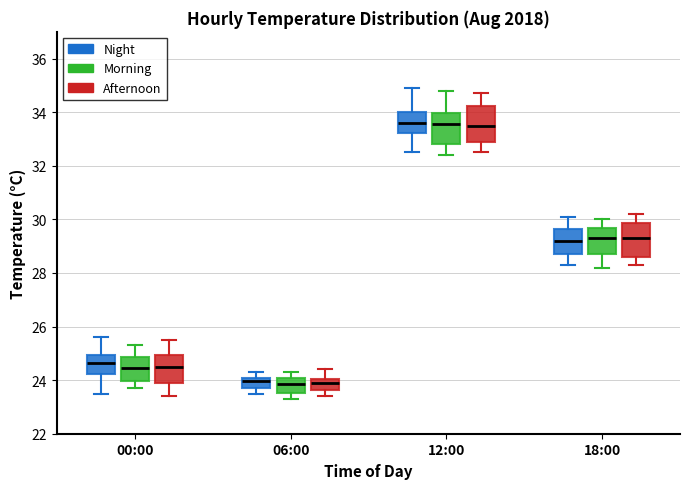

Reading left to right, transcribe this box plot: for each box, give where its median line is, the range the box spans, and where its two whiskers end, as read against the y-axis. The values are not printed on the chart, so give them approximately, as read against the axis.

00:00 (Night): median 24.6, box 24.2 to 25.0, whiskers 23.6 to 25.6
00:00 (Morning): median 24.4, box 24.0 to 24.8, whiskers 23.8 to 25.4
00:00 (Afternoon): median 24.6, box 24.0 to 25.0, whiskers 23.4 to 25.6
06:00 (Night): median 24.0 (inside the box), box 23.8 to 24.0, whiskers 23.6 to 24.4
06:00 (Morning): median 23.8, box 23.6 to 24.0, whiskers 23.4 to 24.4
06:00 (Afternoon): median 24.0 (inside the box), box 23.6 to 24.0, whiskers 23.4 to 24.4
12:00 (Night): median 33.6, box 33.2 to 34.0, whiskers 32.6 to 35.0
12:00 (Morning): median 33.6, box 32.8 to 34.0, whiskers 32.4 to 34.8
12:00 (Afternoon): median 33.6, box 33.0 to 34.2, whiskers 32.6 to 34.8
18:00 (Night): median 29.2, box 28.8 to 29.6, whiskers 28.4 to 30.2
18:00 (Morning): median 29.4, box 28.8 to 29.6, whiskers 28.2 to 30.0
18:00 (Afternoon): median 29.4, box 28.6 to 29.8, whiskers 28.4 to 30.2